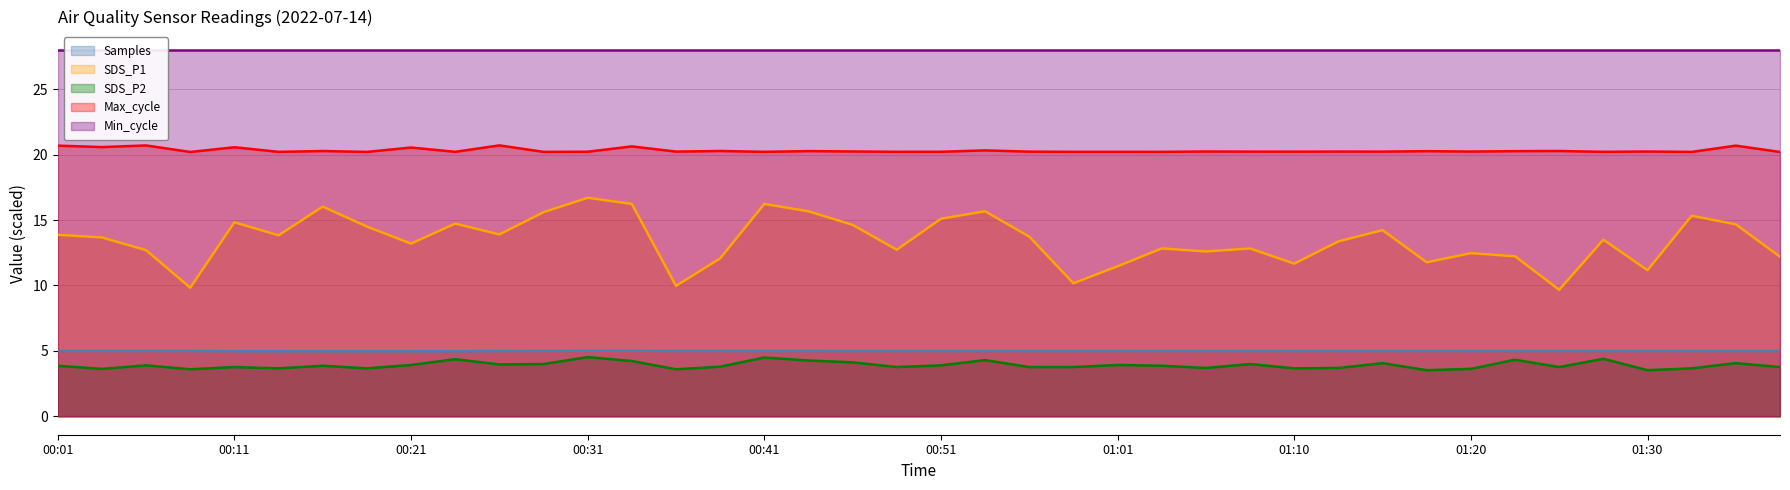

What is the highest value of the Samples series?

5.0